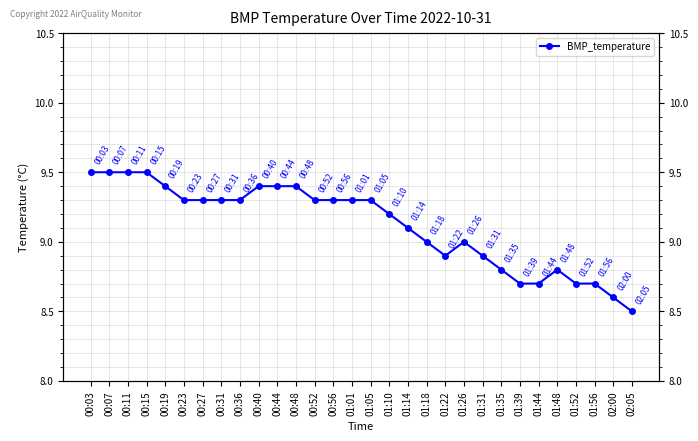

Which has a higher value, 02:05 or 01:31?

01:31